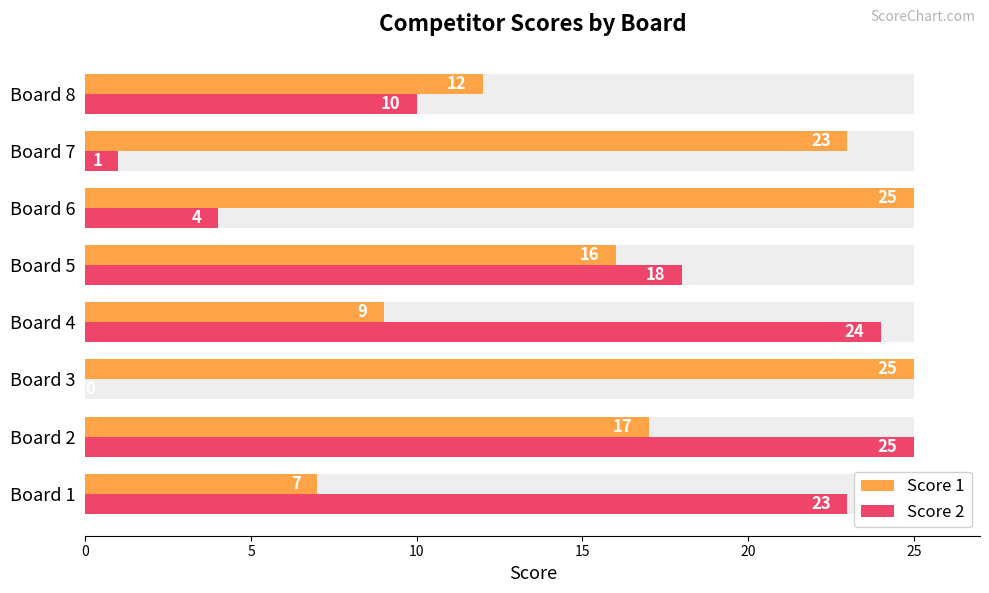

What is the spread (max minus min) of values at Board 6?

21